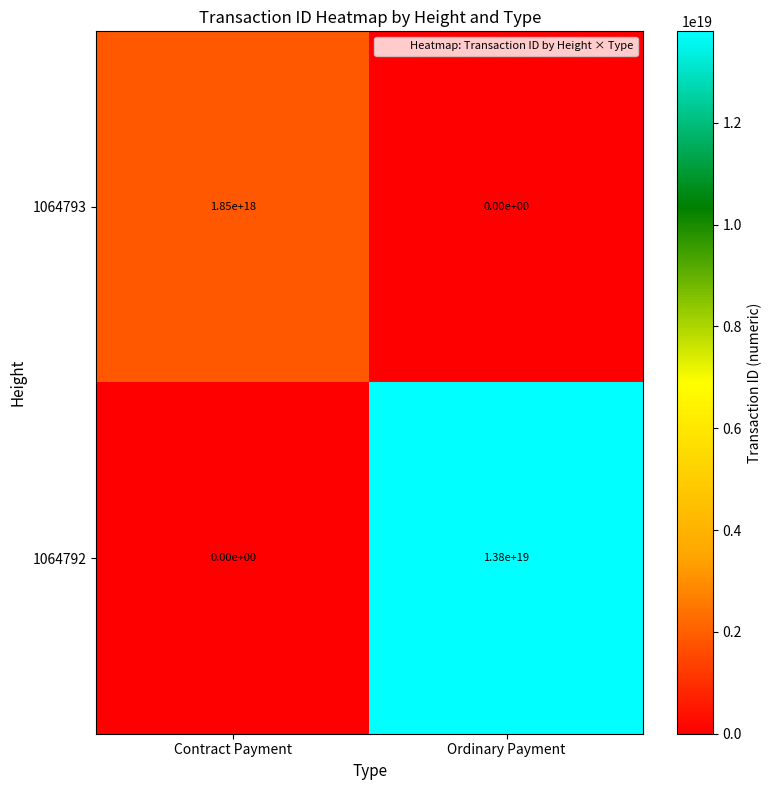

List the series in order of their peak value, lowest first.

1064793, 1064792